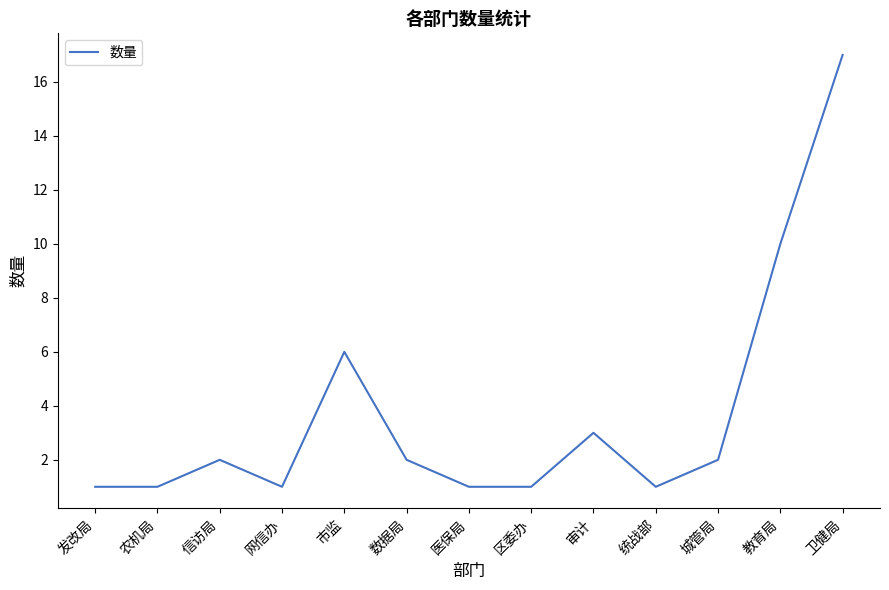

Reading left to right, extract all data points from this chart.

1	1	2	1	6	2	1	1	3	1	2	10	17